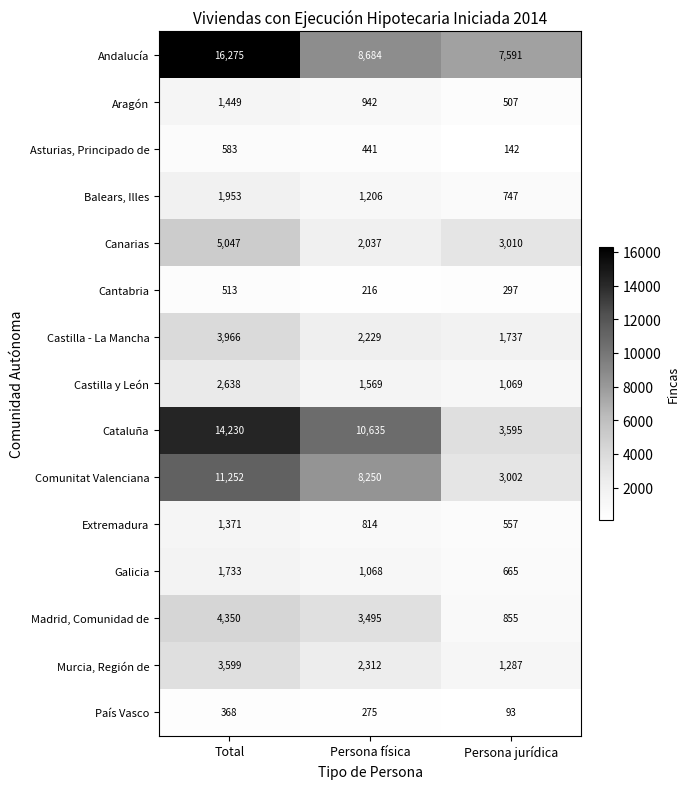

What is the smallest value displayed?

93